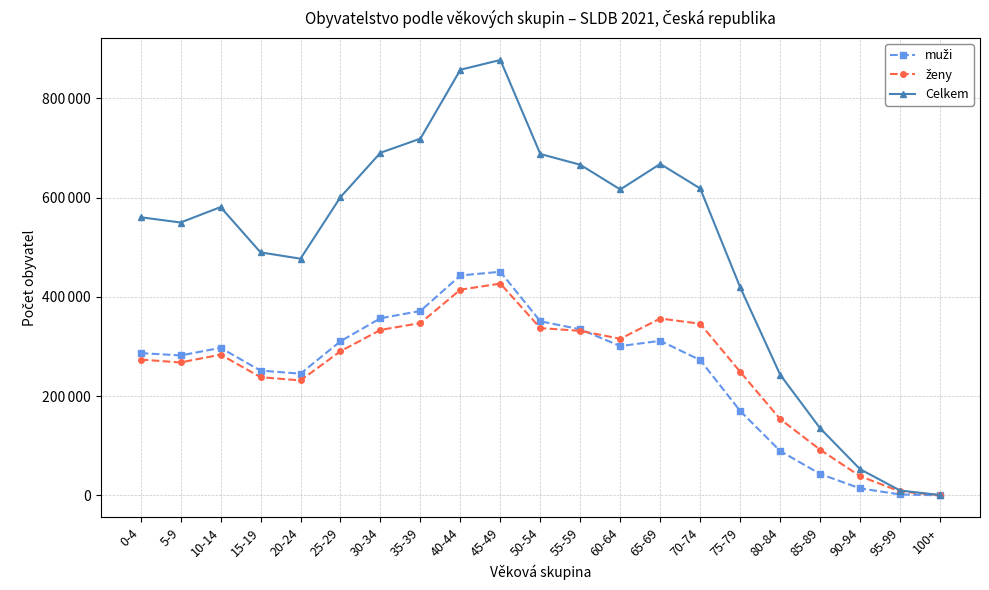

Reading right to left, list all the values displayed in this chart.

muži: 100+=111	95-99=1927	90-94=14110	85-89=43212	80-84=89505	75-79=170234	70-74=272729	65-69=311547	60-64=300966	55-59=334736	50-54=350923	45-49=450703	40-44=443286	35-39=371700	30-34=357053	25-29=310599	20-24=245339	15-19=251546	10-14=297361	5-9=282072	0-4=286889
ženy: 100+=536	95-99=7926	90-94=38676	85-89=92099	80-84=153868	75-79=249134	70-74=345900	65-69=356534	60-64=315642	55-59=331655	50-54=337187	45-49=426913	40-44=414631	35-39=347389	30-34=333508	25-29=290569	20-24=231724	15-19=238290	10-14=283743	5-9=267952	0-4=273743
Celkem: 100+=647	95-99=9853	90-94=52786	85-89=135311	80-84=243373	75-79=419368	70-74=618629	65-69=668081	60-64=616608	55-59=666391	50-54=688110	45-49=877616	40-44=857917	35-39=719089	30-34=690561	25-29=601168	20-24=477063	15-19=489836	10-14=581104	5-9=550024	0-4=560632